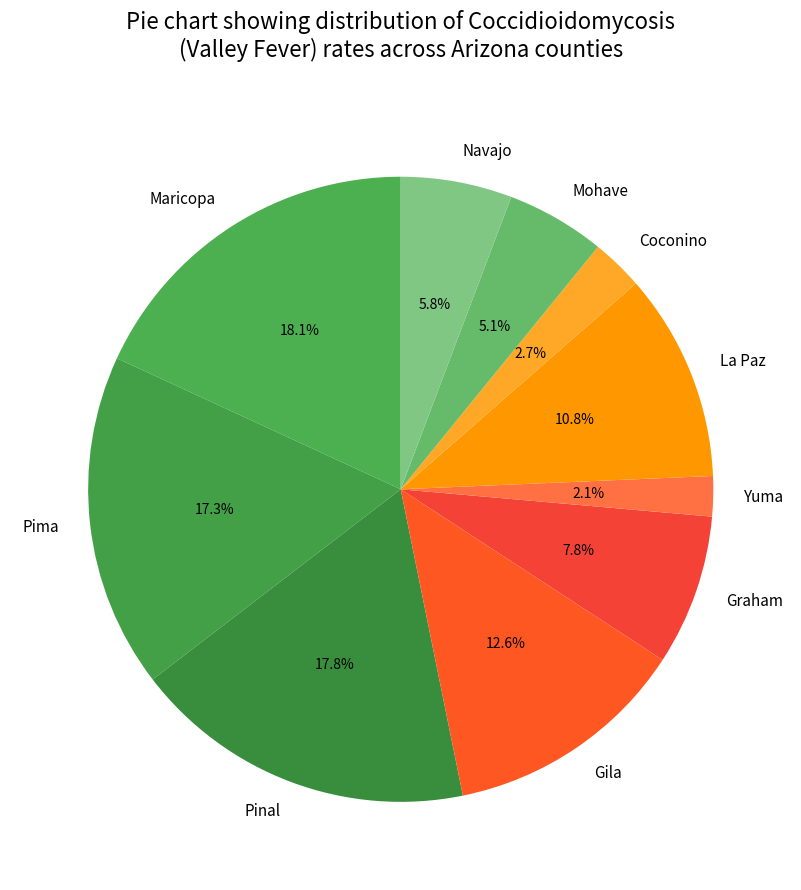

What is the smallest slice in the pie chart?

Yuma